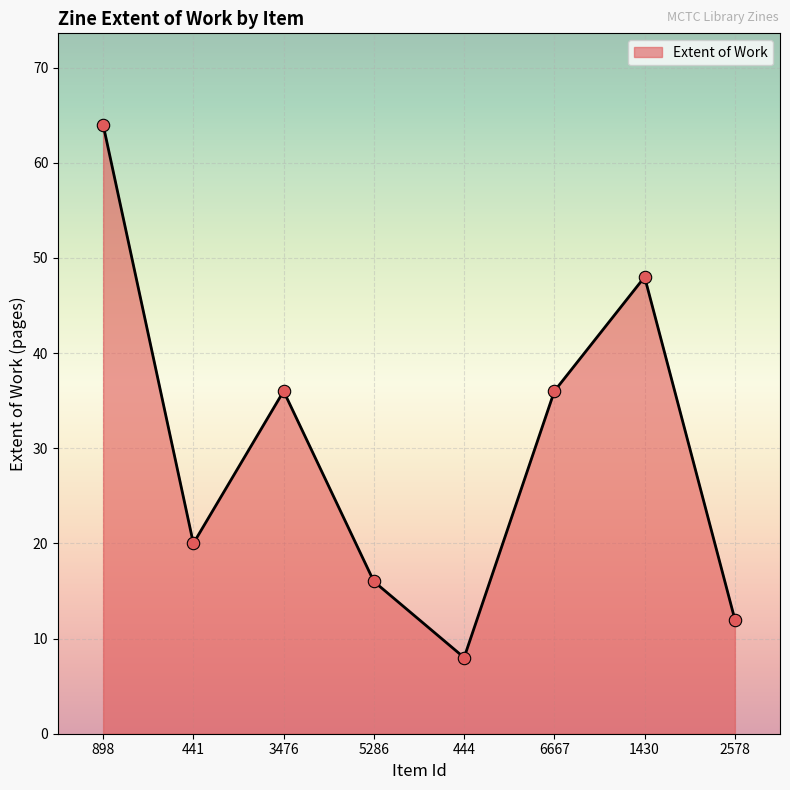

Between 5286 and 3476, which is larger?

3476